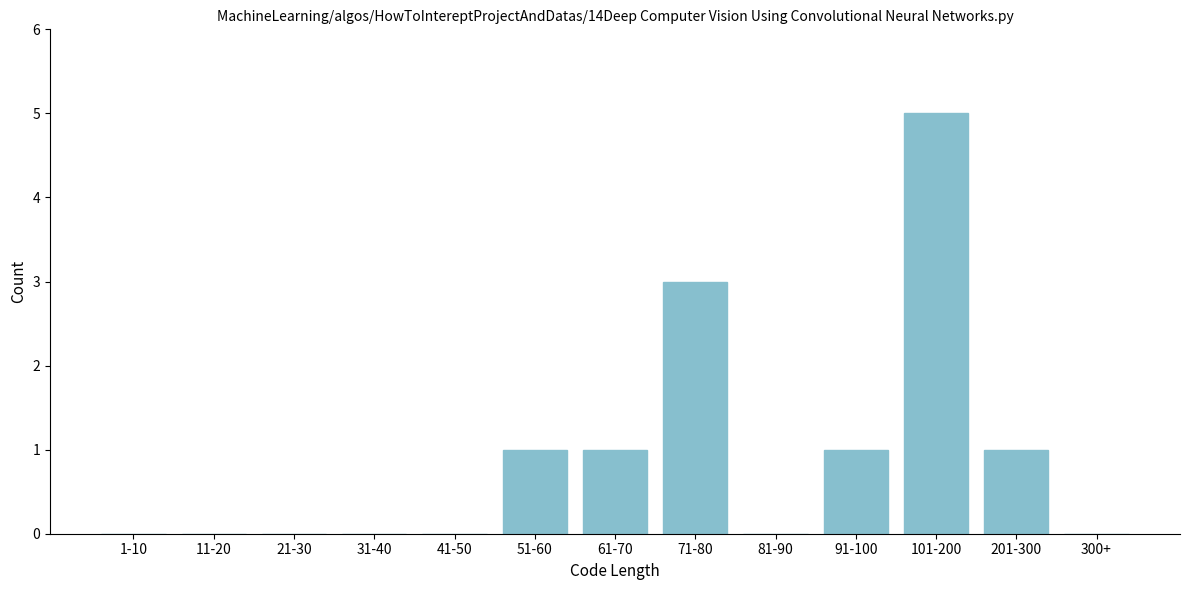

Reading right to left, what are all the values shown in this chart?

300+=0	201-300=1	101-200=5	91-100=1	81-90=0	71-80=3	61-70=1	51-60=1	41-50=0	31-40=0	21-30=0	11-20=0	1-10=0